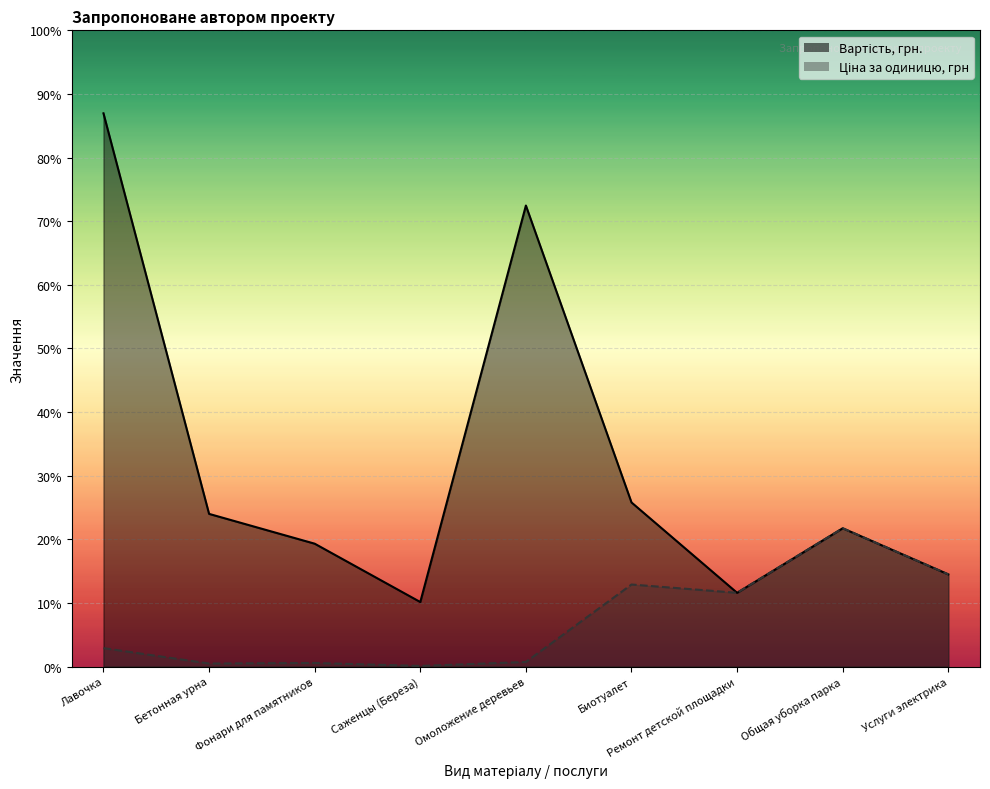

Which category has the lowest value across all series?

Саженцы (Береза)